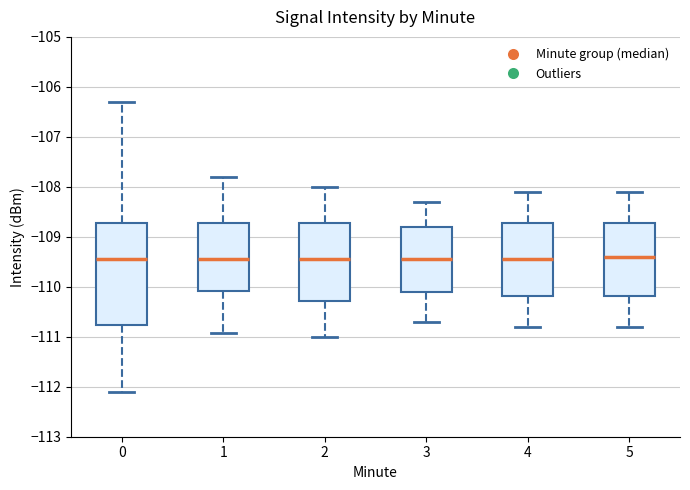

Reading left to right, read every box against the y-axis: the position of its median line, the range the box covers, and the ends of its whiskers. The values are not printed on the chart, so give them approximately, as read against the axis.

0: median -109.4, box -110.8 to -108.7, whiskers -112.1 to -106.3
1: median -109.4, box -110.1 to -108.7, whiskers -110.9 to -107.8
2: median -109.4, box -110.3 to -108.7, whiskers -111.0 to -108.0
3: median -109.4, box -110.1 to -108.8, whiskers -110.7 to -108.3
4: median -109.4, box -110.2 to -108.7, whiskers -110.8 to -108.1
5: median -109.4, box -110.2 to -108.7, whiskers -110.8 to -108.1